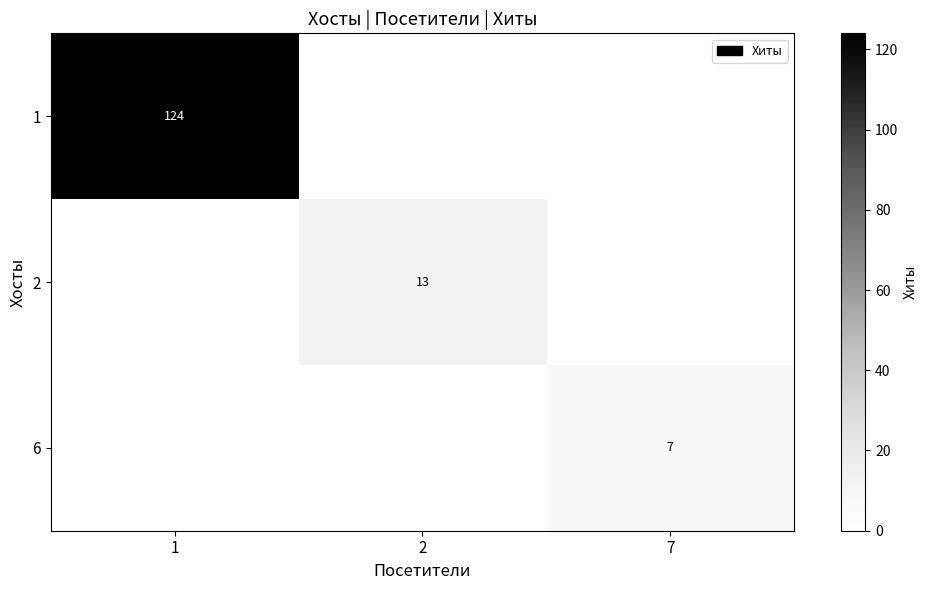

What is the total value across all series at 1?

124